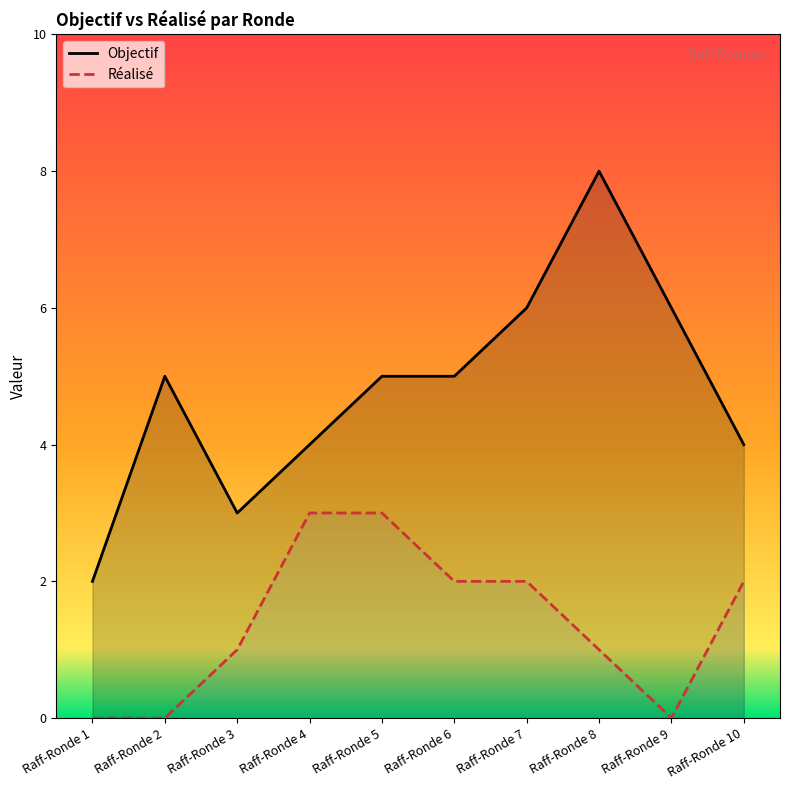

What is the difference between the maximum and second lowest values in the Objectif series?

5